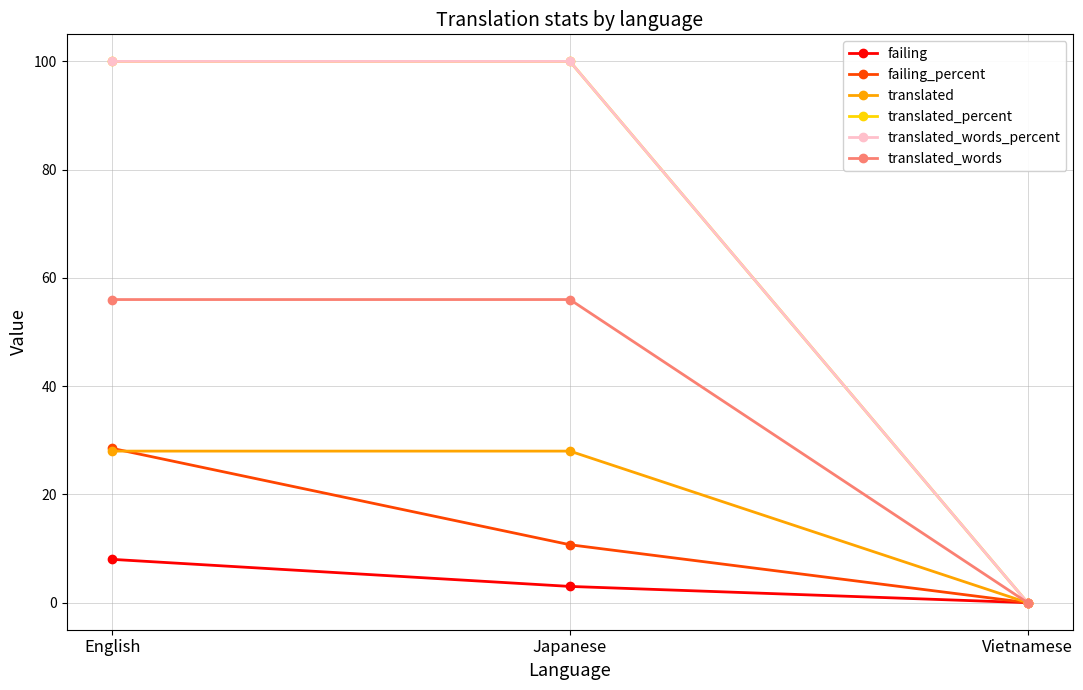

Is this an area chart (filled region under the line)?

No